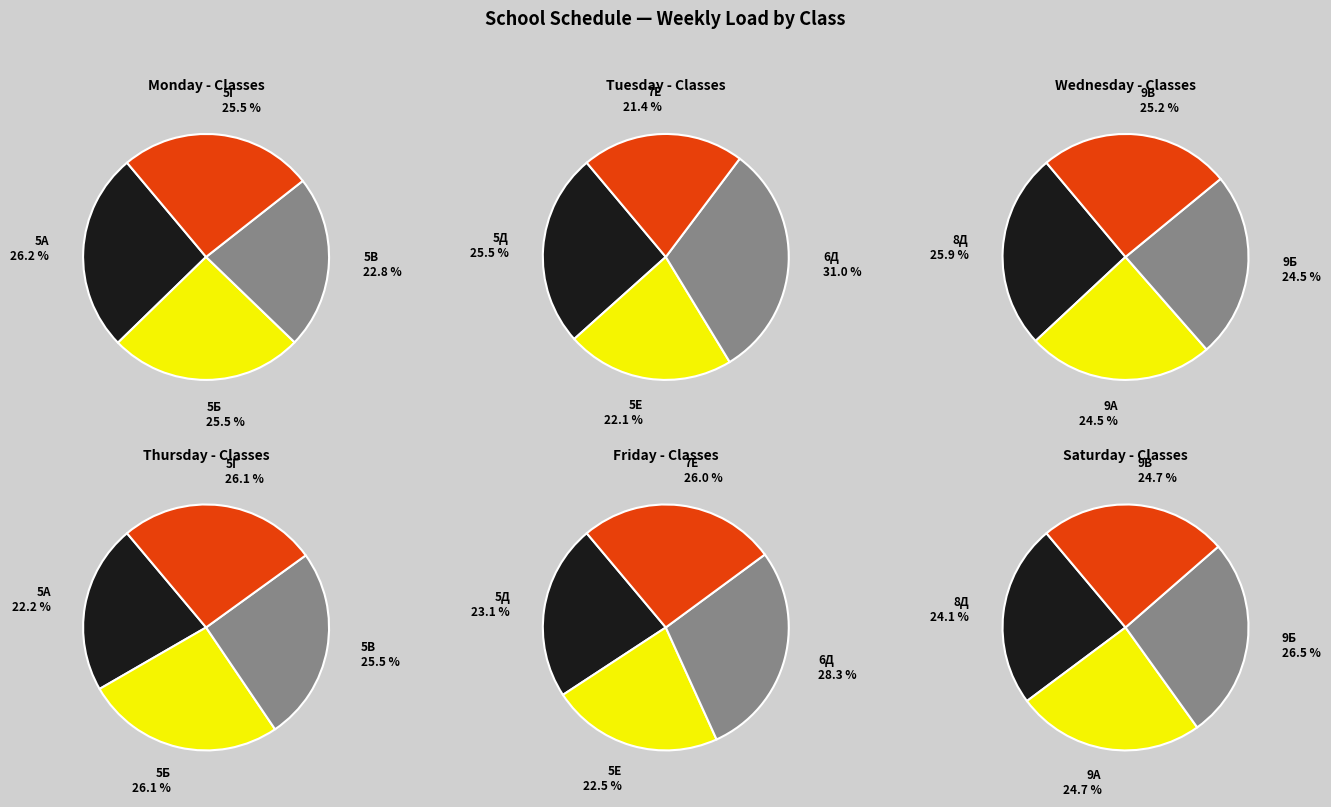

Rank the categories by value from highest to lowest.

6Д, 5А, 5Б, 5Г, 8Д, 5Д, 9В, 9А, 9Б, 5В, 5Е, 7Е